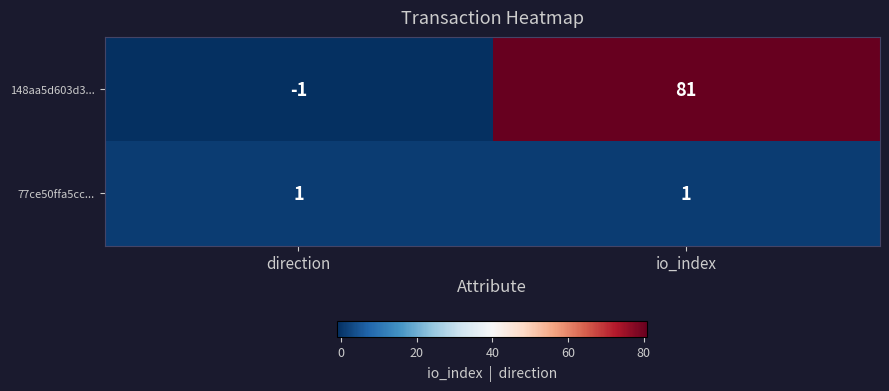

What is the total value across all series at io_index?

82